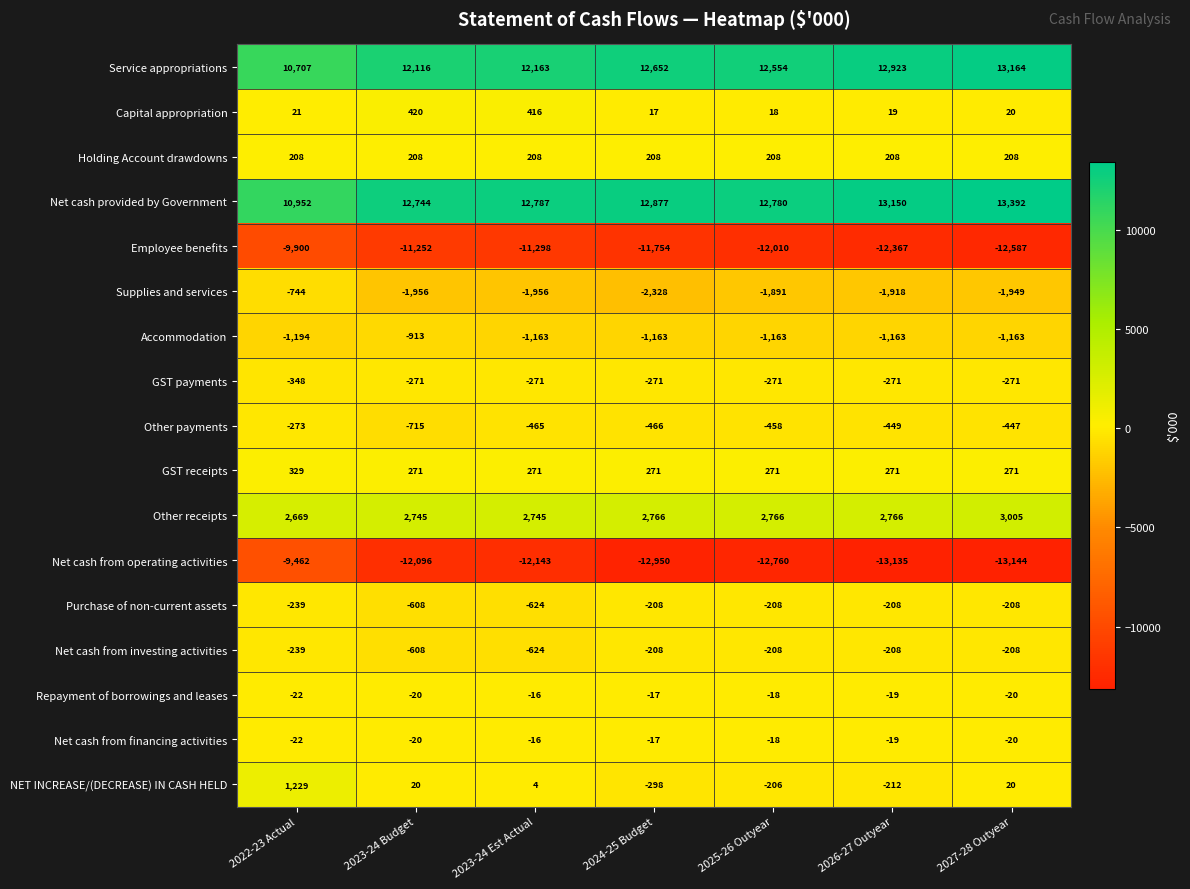

The value of Net cash from investing activities at 2026-27 Outyear is -49. True or false?

False